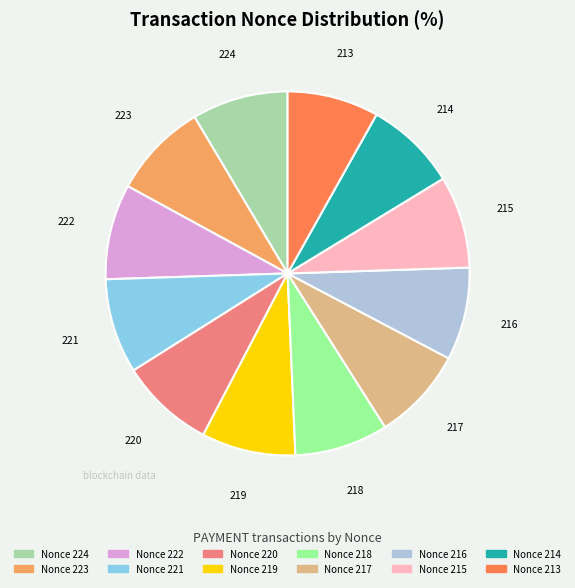

Is there any slice that represents more than half of the pie?

No